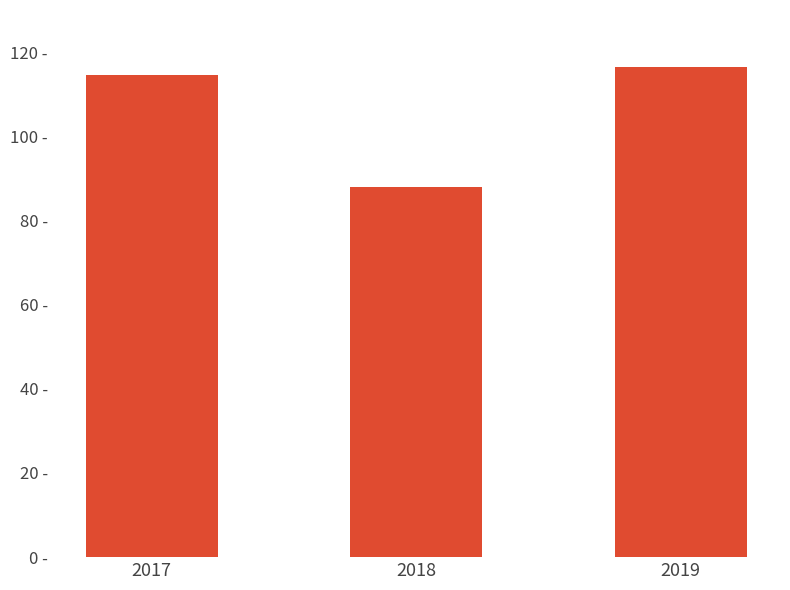

What is the ratio of the value at 2019 to the value at 2018?

1.3